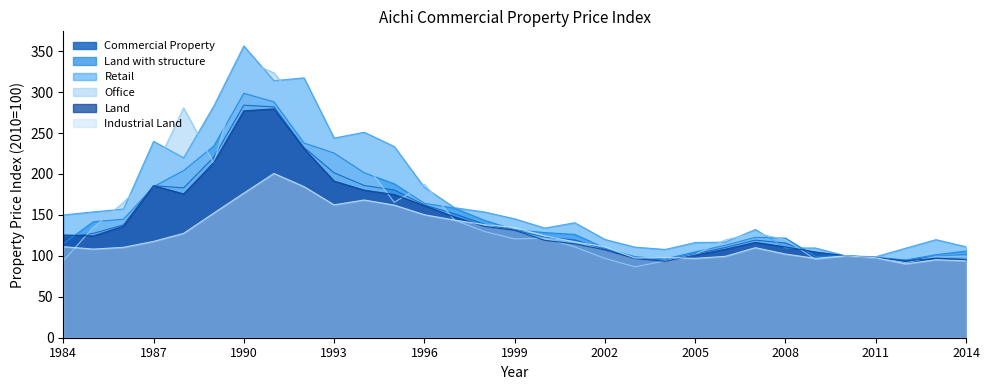

True or false: Commercial Property has a value of 97.7 at 2003.

True